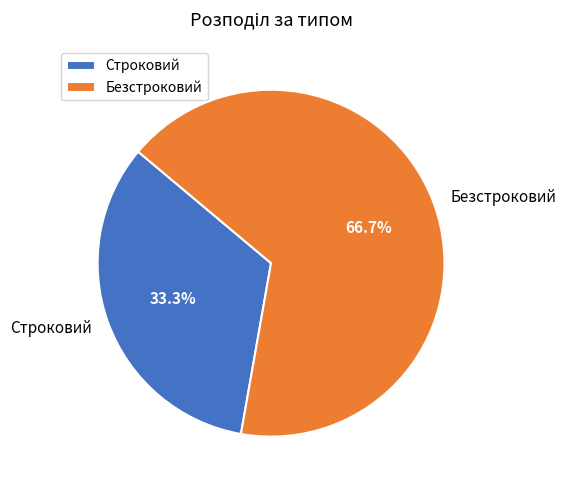

Count the number of slices in the pie.

2